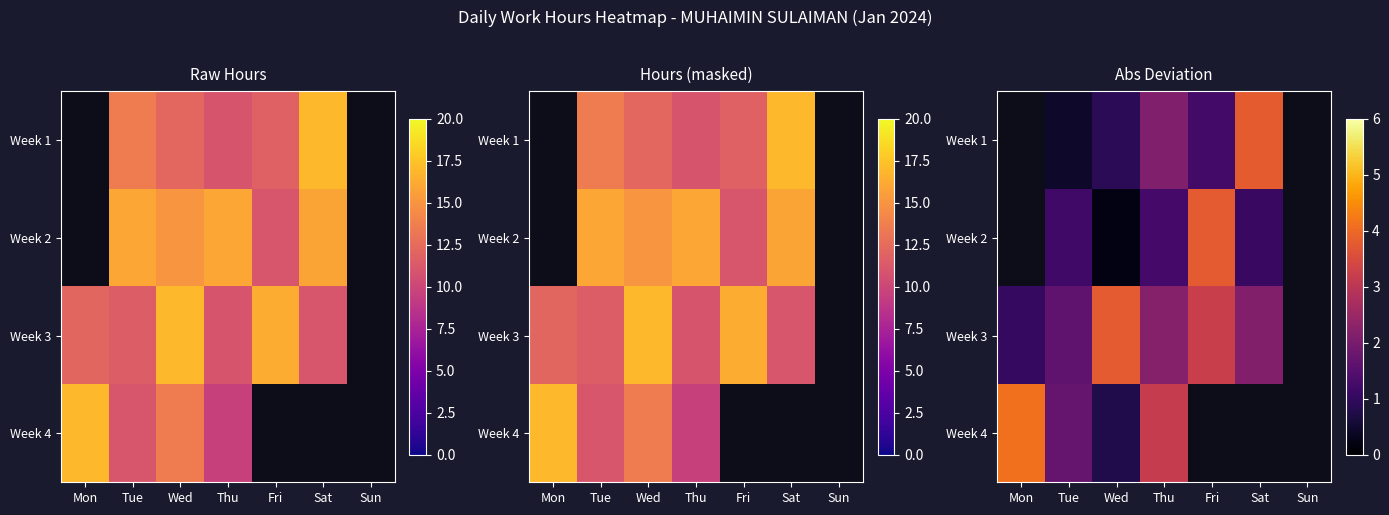

What is the minimum value shown in the chart?

0.2